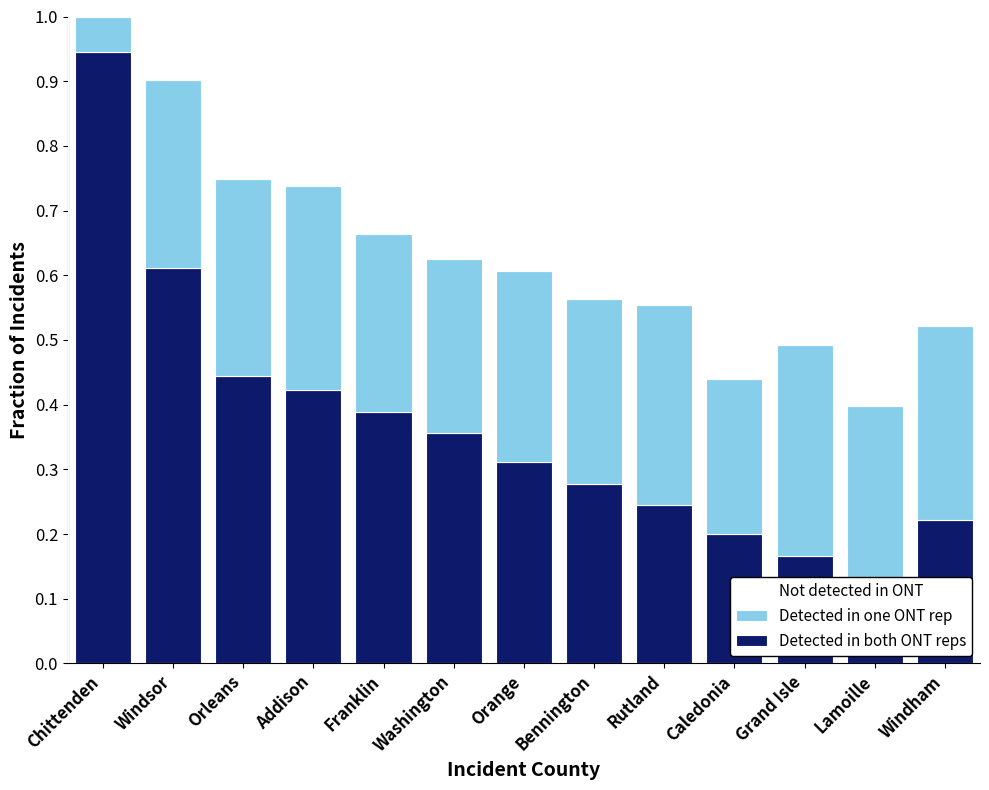

What are all the series names shown in the legend?

Not detected in ONT, Detected in one ONT rep, Detected in both ONT reps